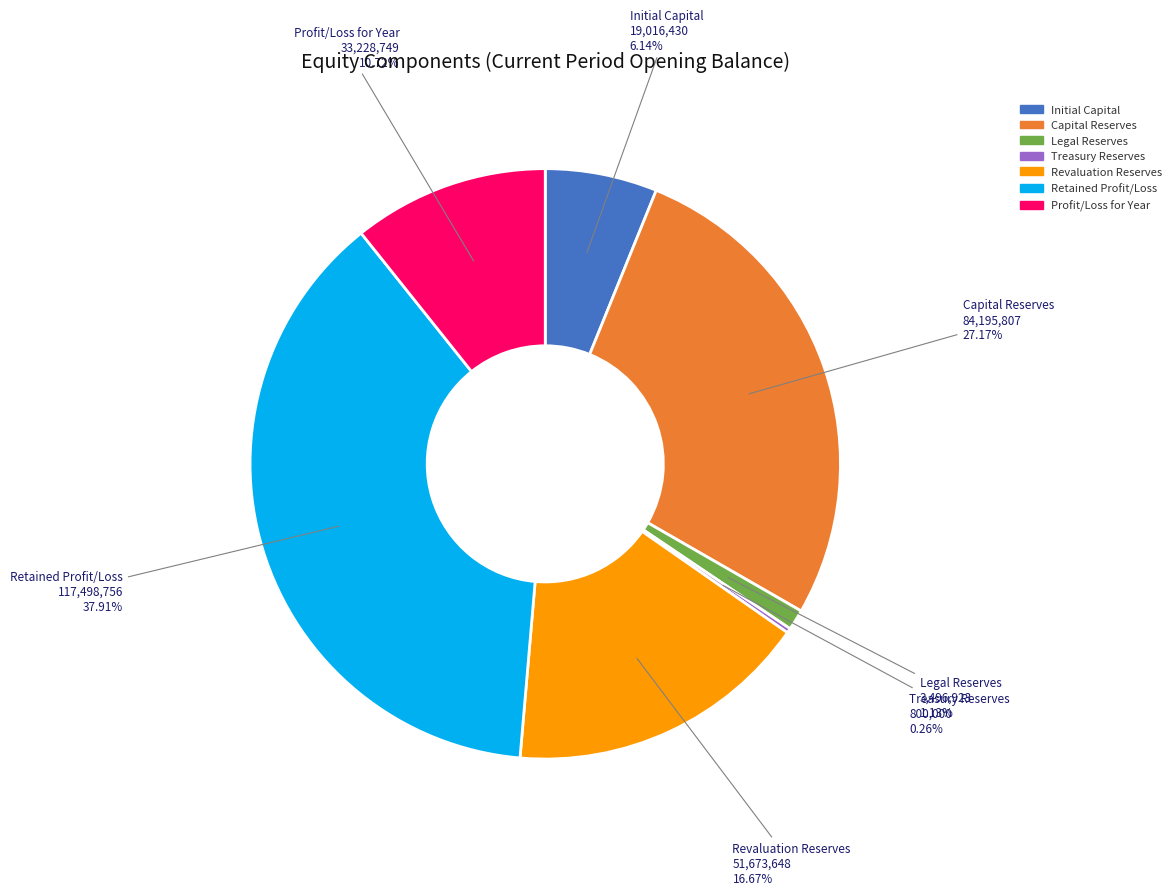

Does Profit/Loss for Year account for over 50% of the chart?

No